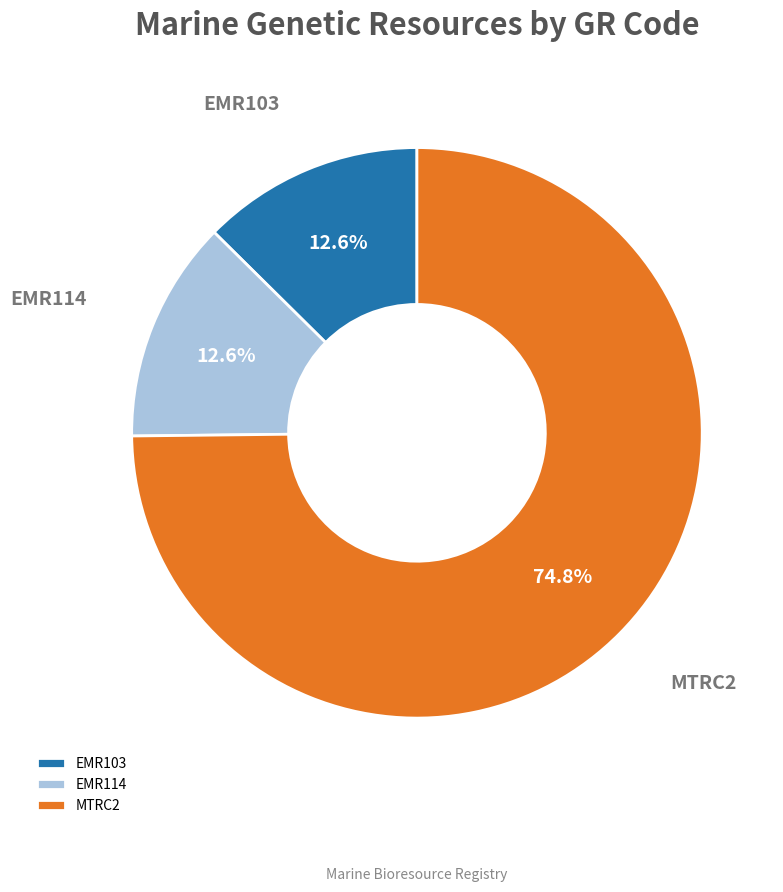

How many slices are in this pie chart?

3